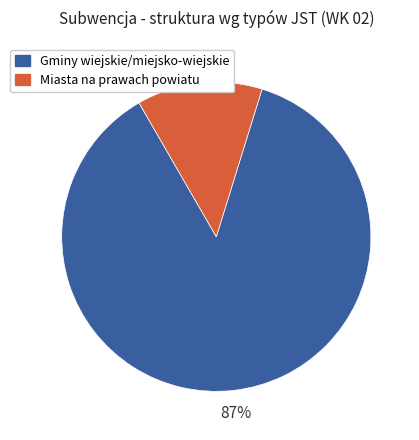

To the nearest percent, what is the difference between the largest and smallest slice percentages?

74%